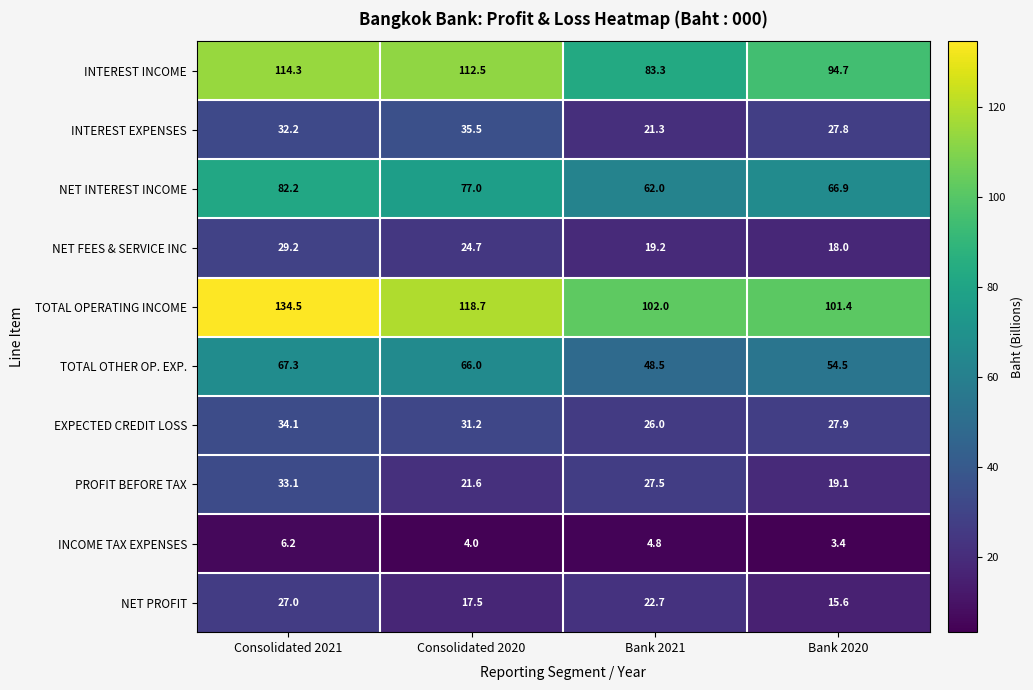

What is the spread (max minus min) of values at Bank 2021?

97.2